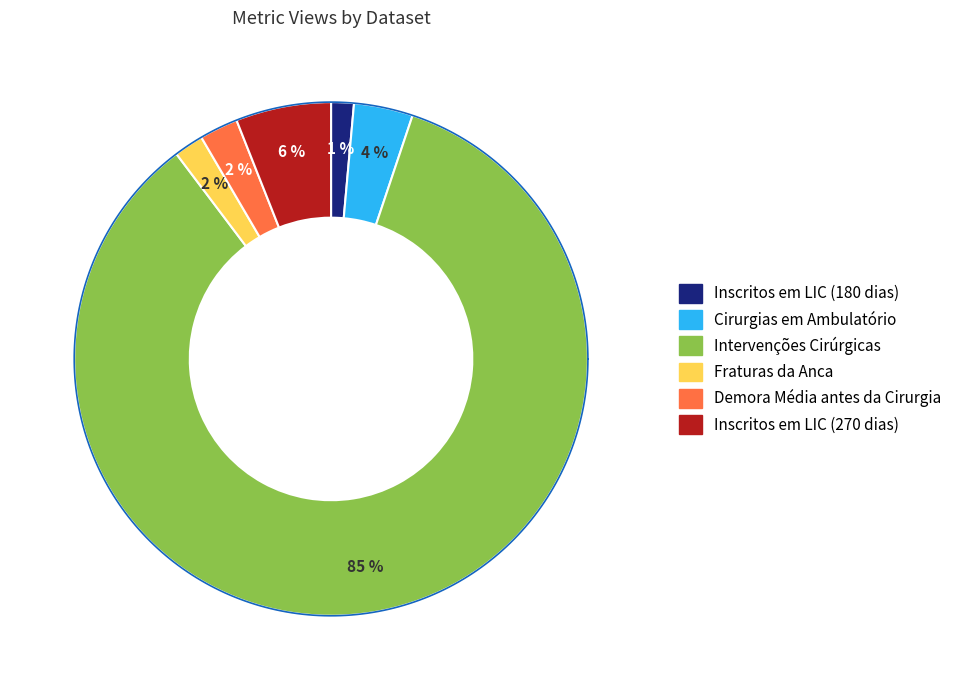

What is the ratio of the value at Cirurgias em Ambulatório to the value at Demora Média antes da Cirurgia?

1.5